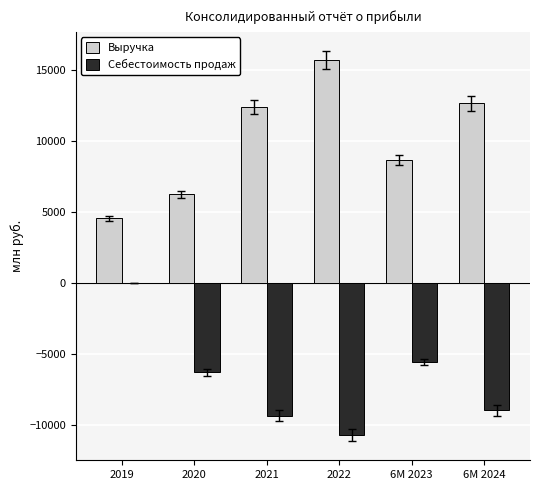

Is it true that Выручка equals 24723 at 2022?

False